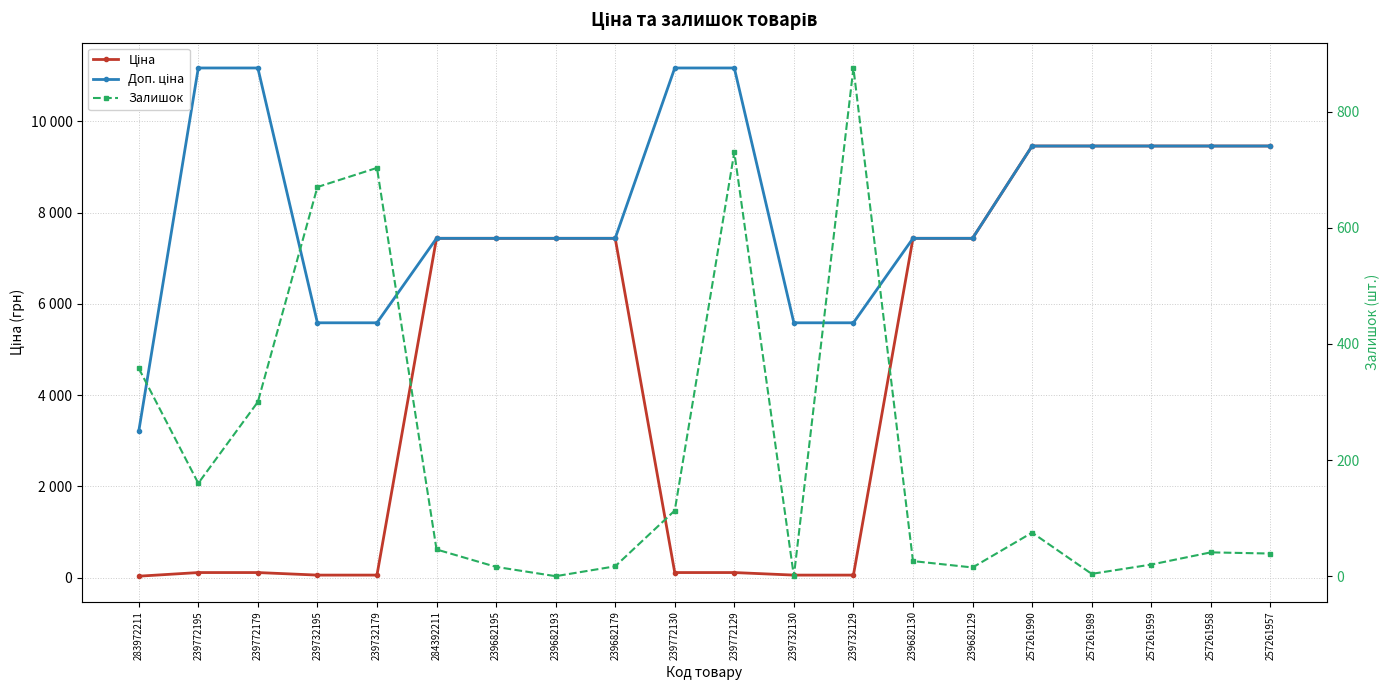

Reading left to right, extract all data points from this chart.

Ціна: 283972211=32.0	239772195=111.7	239772179=111.7	239732195=55.9	239732179=55.9	284392211=7436.2	239682195=7436.2	239682193=7436.2	239682179=7436.2	239772130=111.7	239772129=111.7	239732130=55.9	239732129=55.9	239682130=7436.2	239682129=7436.2	257261990=9458.9	257261989=9458.9	257261959=9458.9	257261958=9458.9	257261957=9458.9
Доп. ціна: 283972211=3205.0	239772195=11169.0	239772179=11169.0	239732195=5585.0	239732179=5585.0	284392211=7436.2	239682195=7436.2	239682193=7436.2	239682179=7436.2	239772130=11169.0	239772129=11169.0	239732130=5585.0	239732129=5585.0	239682130=7436.2	239682129=7436.2	257261990=9458.9	257261989=9458.9	257261959=9458.9	257261958=9458.9	257261957=9458.9
Залишок: 283972211=358.0	239772195=160.0	239772179=300.0	239732195=670.0	239732179=703.0	284392211=46.0	239682195=16.0	239682193=0.0	239682179=17.0	239772130=113.0	239772129=730.0	239732130=0.0	239732129=875.0	239682130=26.0	239682129=15.0	257261990=75.0	257261989=4.0	257261959=20.0	257261958=41.0	257261957=39.0